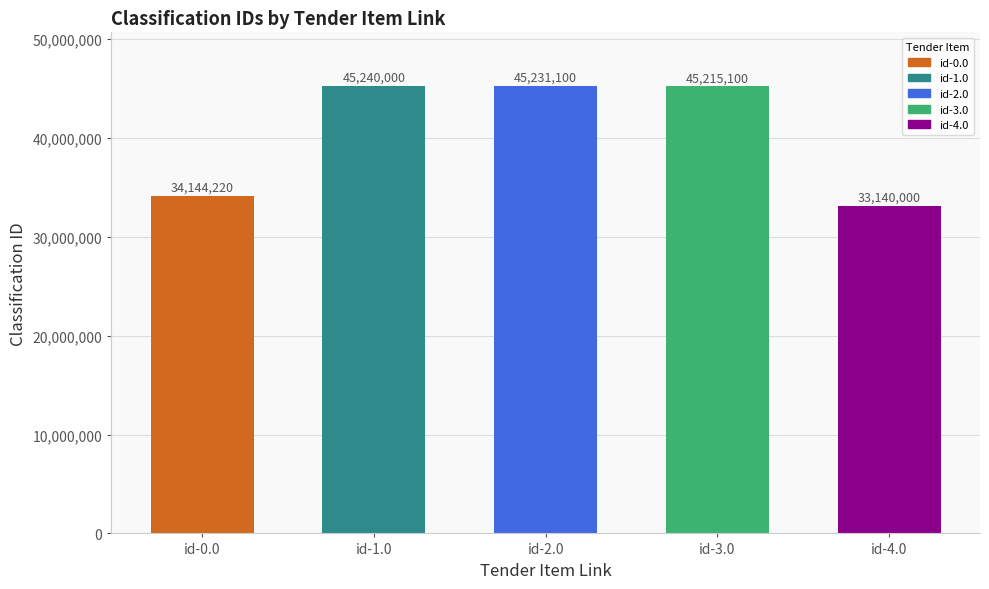

What is the ratio of the value at id-0.0 to the value at id-2.0?

0.8